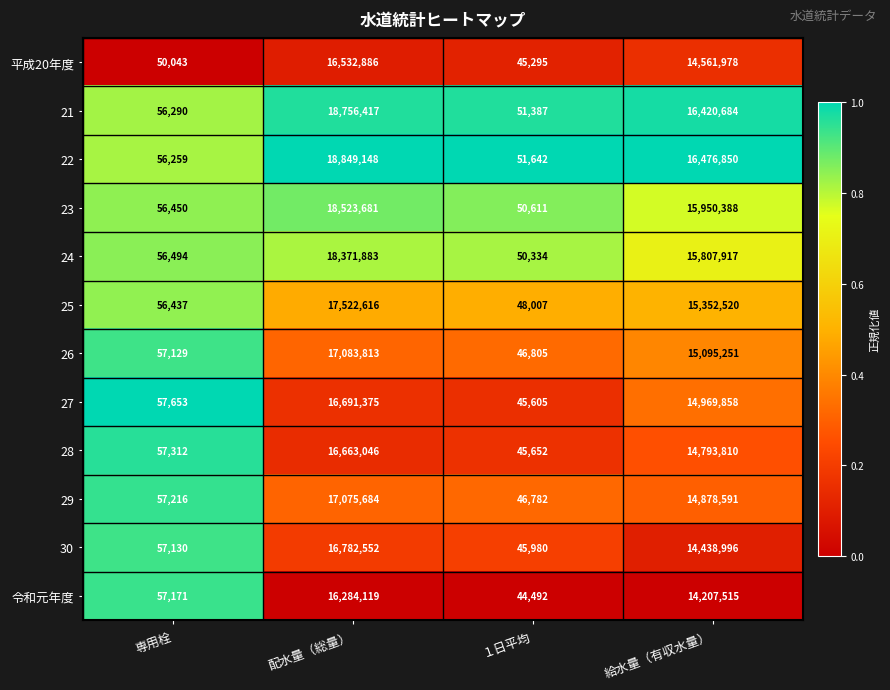

What value does the 26 series have at 配水量（総量）?

17083813